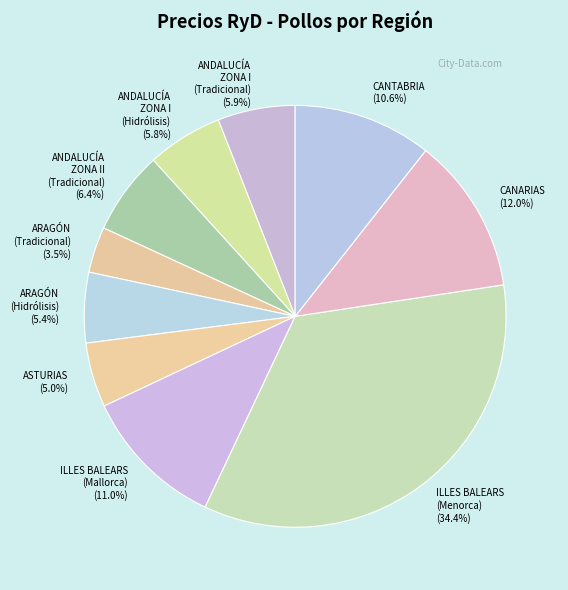

What percentage do ANDALUCÍA ZONA I (Hidrólisis) (5.8%) and CANTABRIA (10.6%) together represent?

16.4%